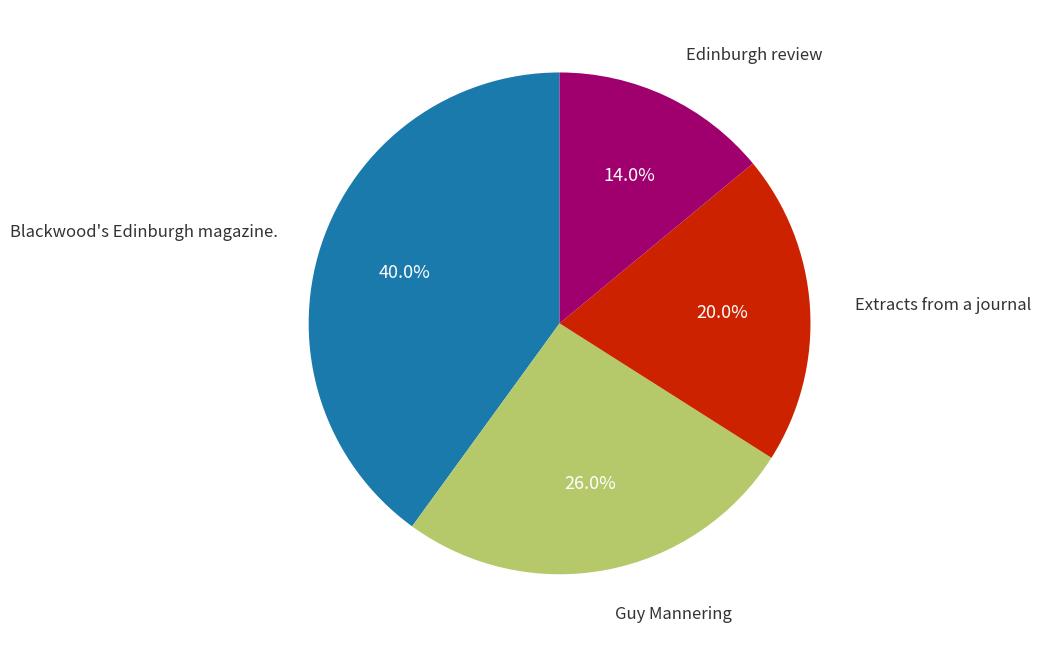

Does any single category account for the majority?

No